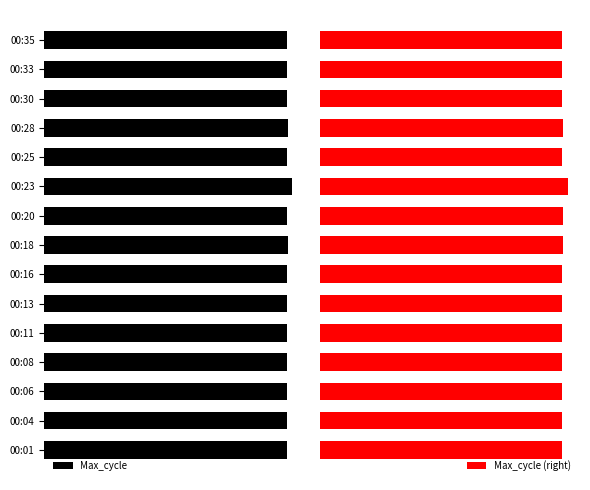

The value of Max_cycle at 00:04 is -31813. True or false?

False